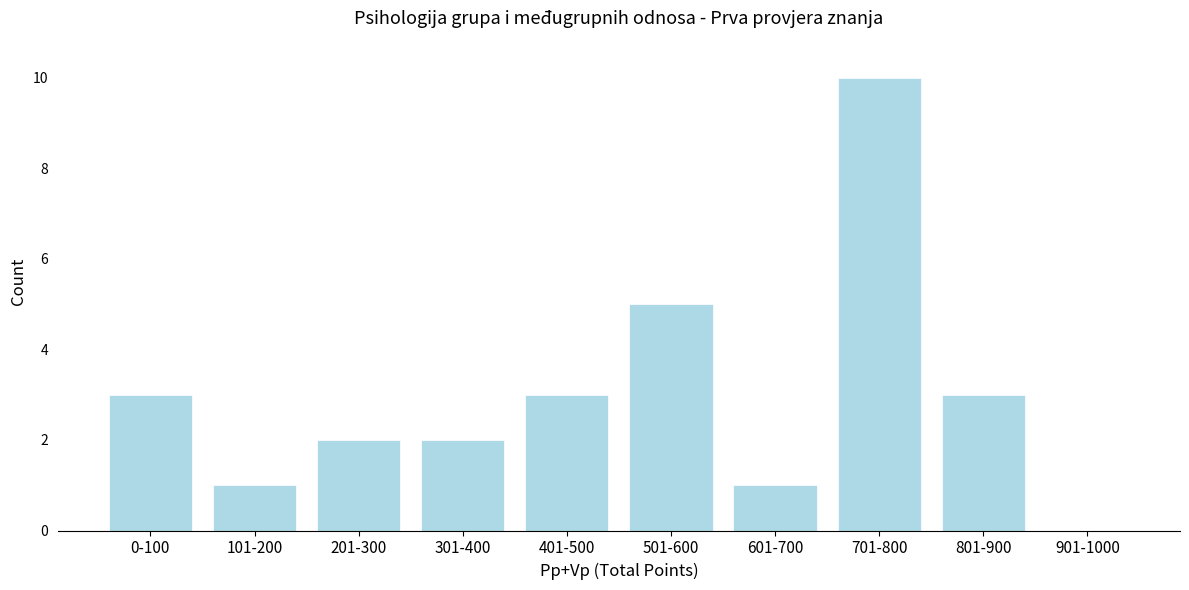

Reading right to left, what are all the values shown in this chart?

901-1000=0	801-900=3	701-800=10	601-700=1	501-600=5	401-500=3	301-400=2	201-300=2	101-200=1	0-100=3